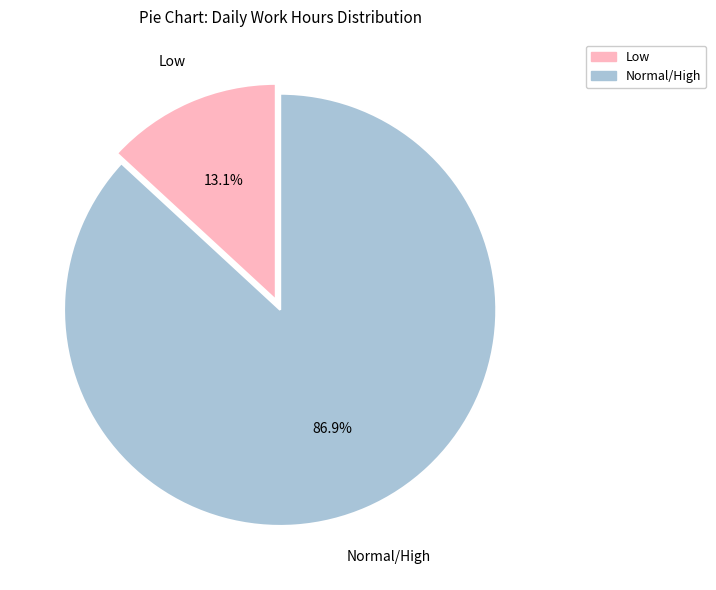

Do Low and Normal/High together represent more than half of the pie?

Yes